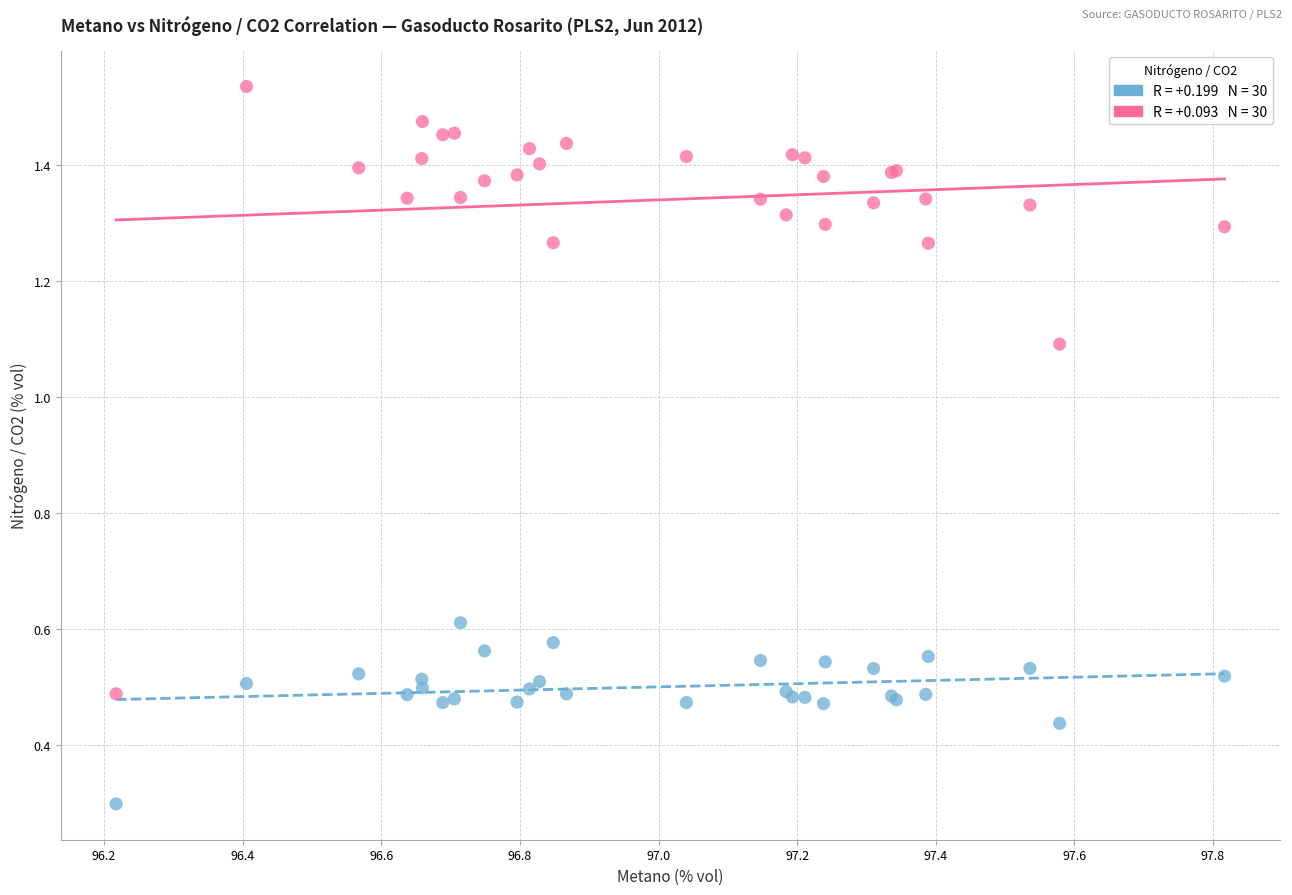

Across all series, what Y value is closest to 0?

0.3